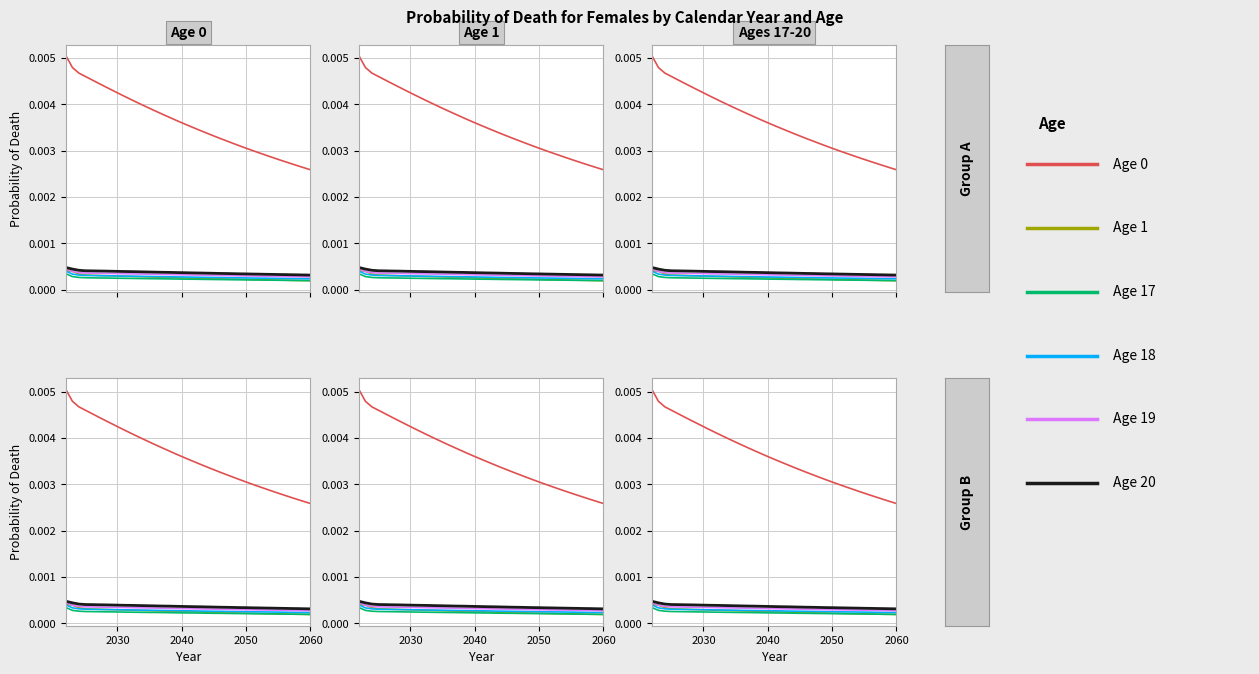

True or false: Age 1 and Age 18 intersect in this chart.

False